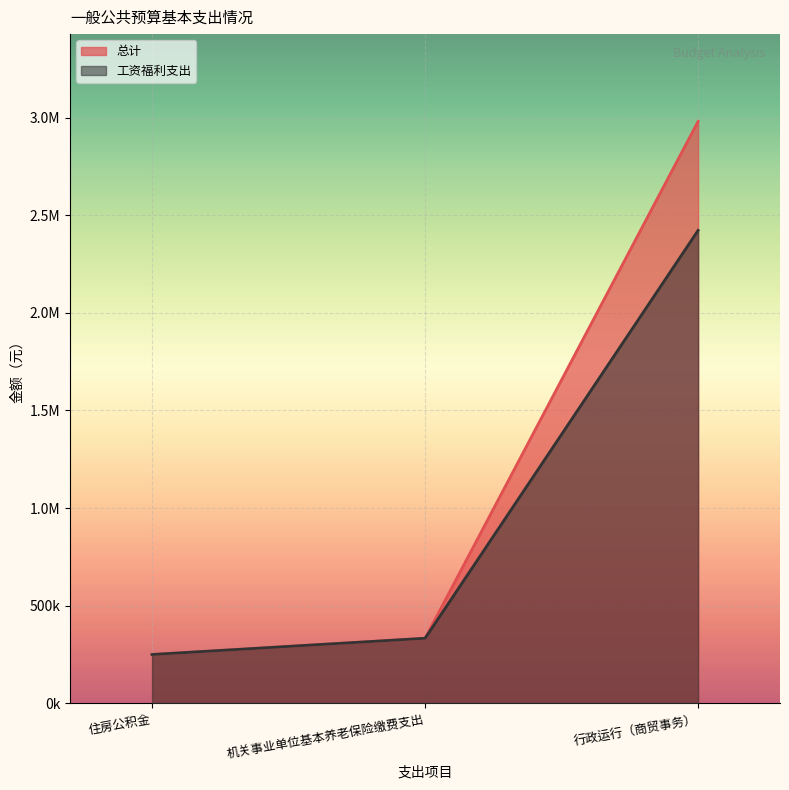

Which series has the largest total across all categories?

总计